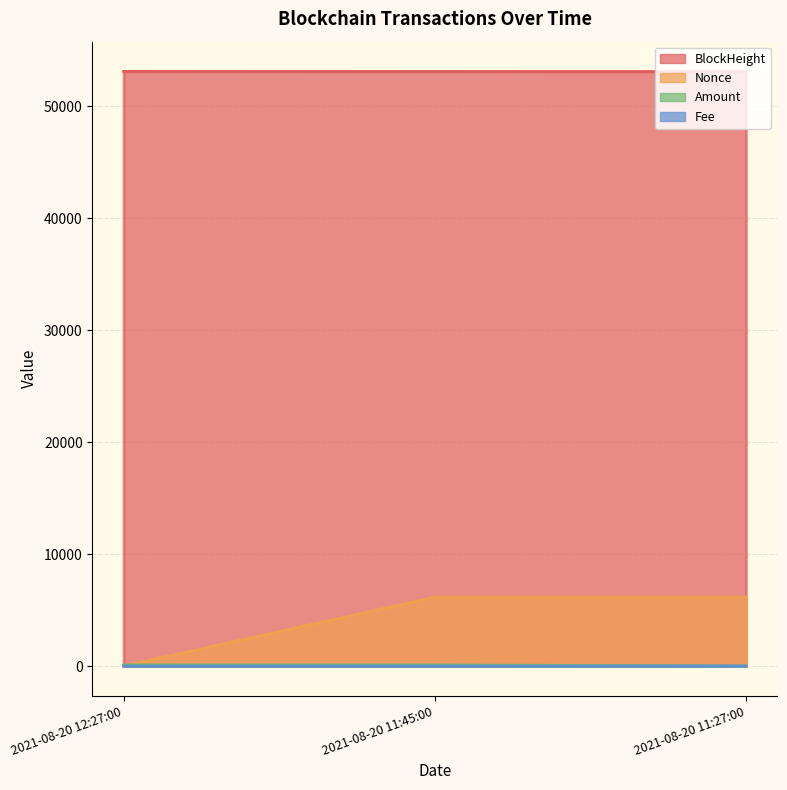

Which series has the widest spread of values?

Nonce